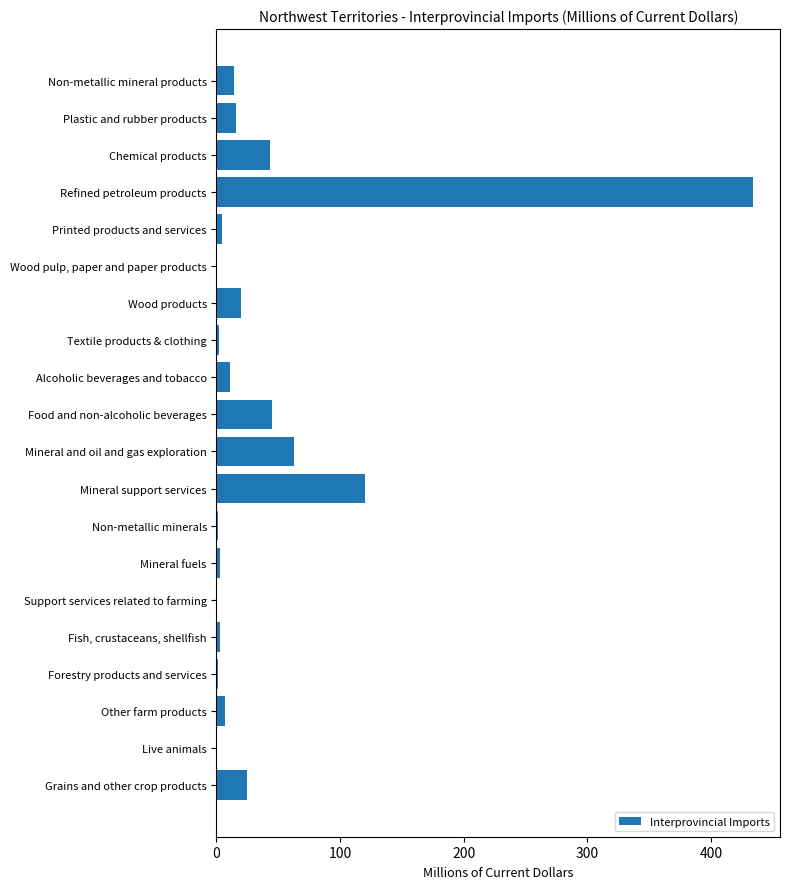

What value does the data have at Non-metallic mineral products?

13.9